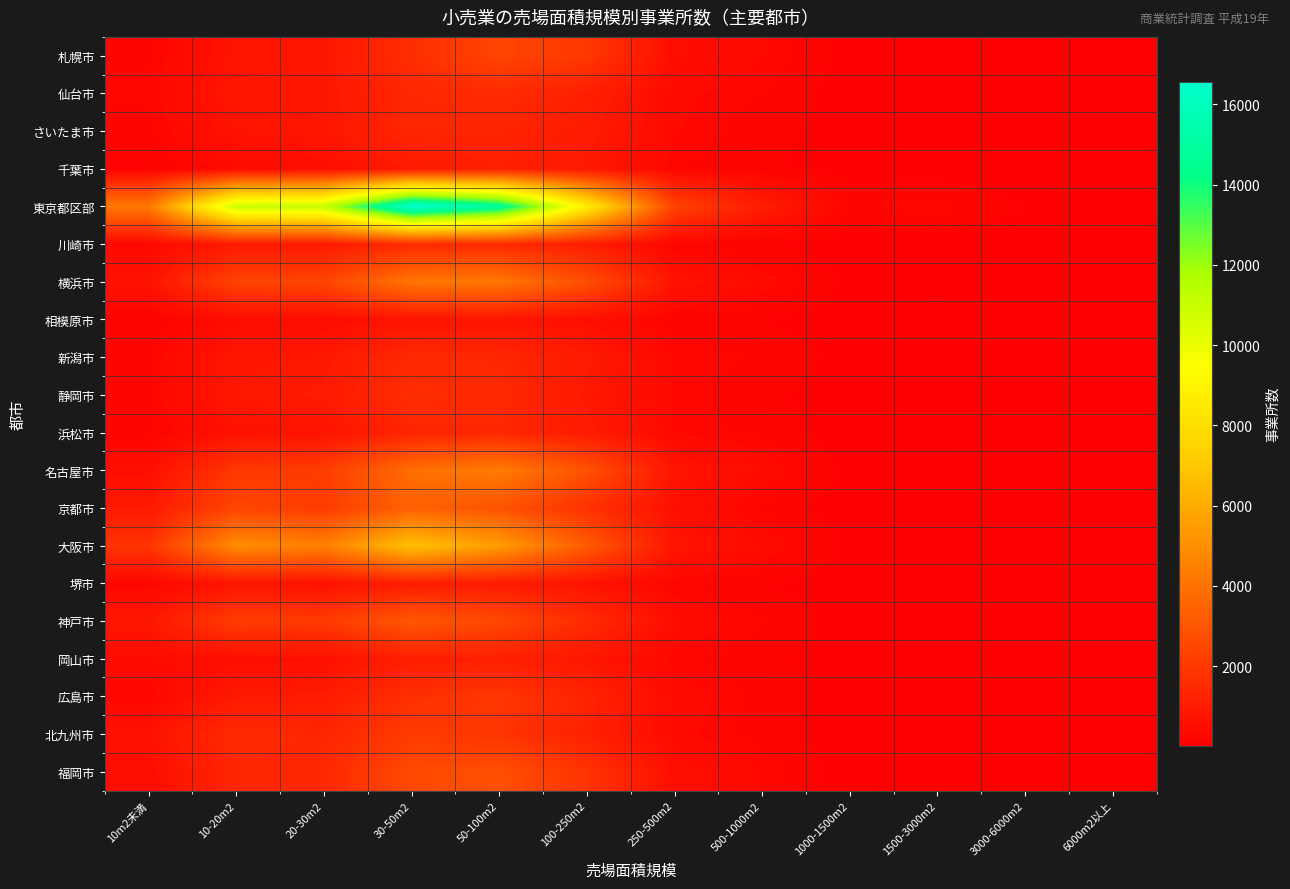

What is the greatest value displayed?

16567